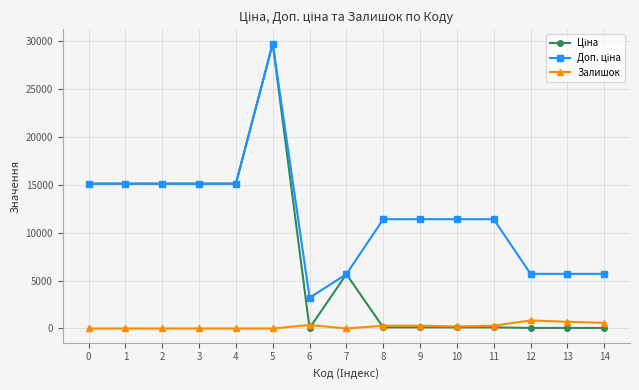

What is the spread (max minus min) of values at 0?

15120.0